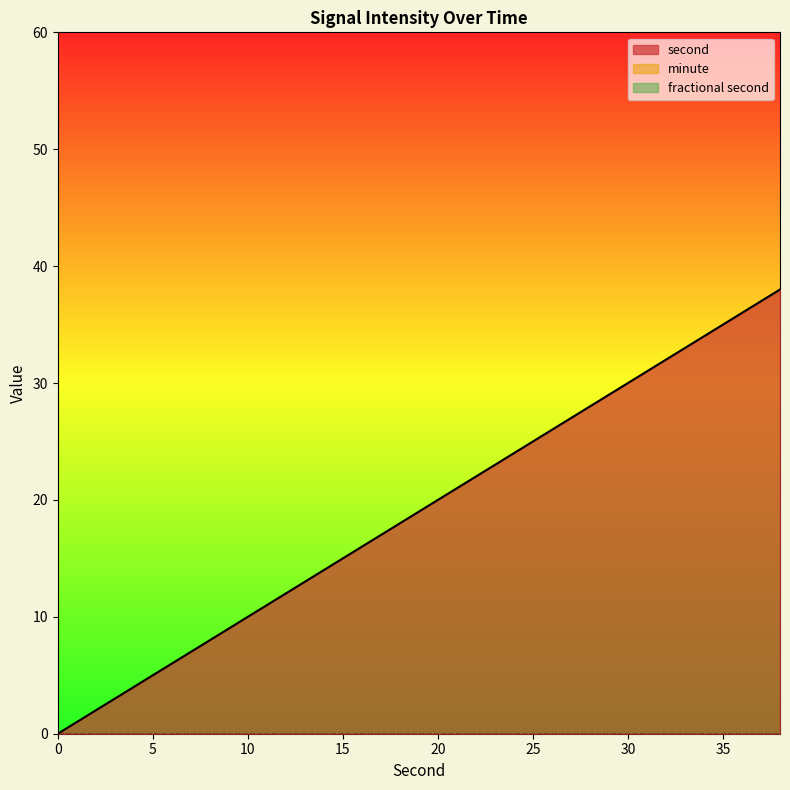

True or false: second and fractional second intersect in this chart.

False